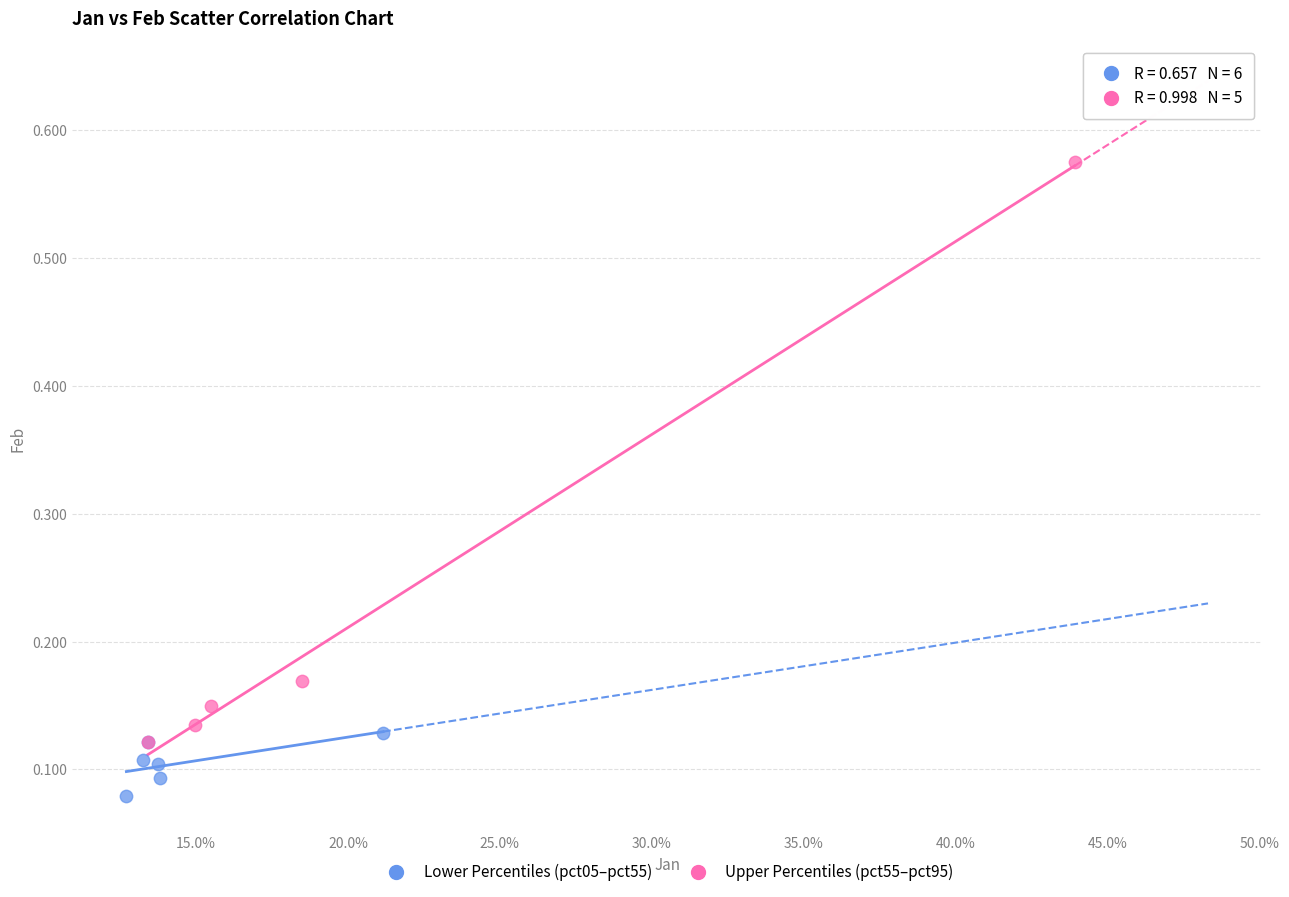

Which series reaches the minimum Y coordinate?

Lower Percentiles (pct05–pct55)